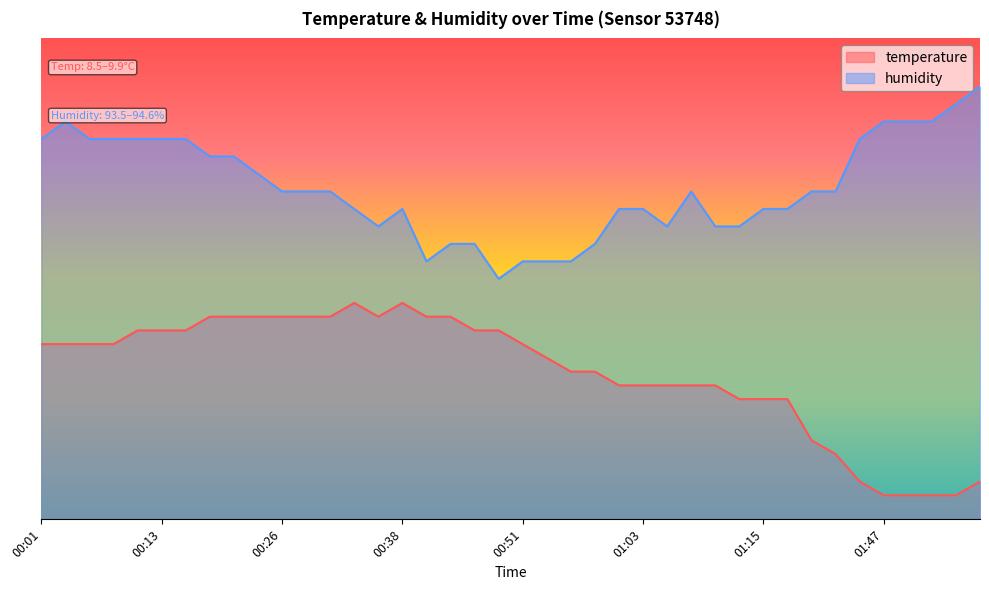

How many data points does each series have?

40